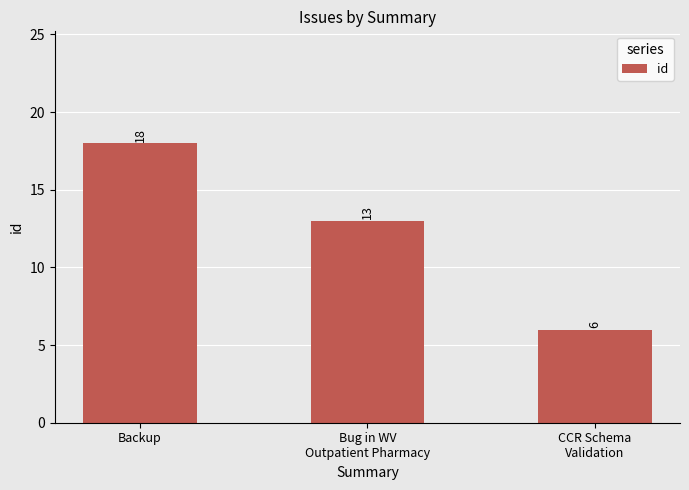

Is it true that the value at Backup is 18?

True